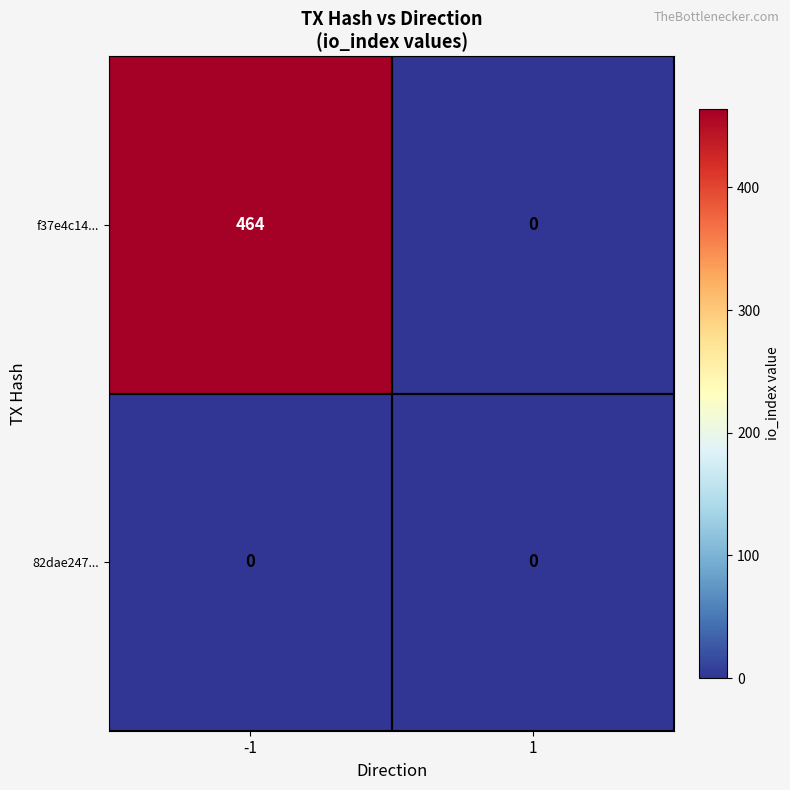

The f37e4c14... series shows -213 at 1. True or false?

False